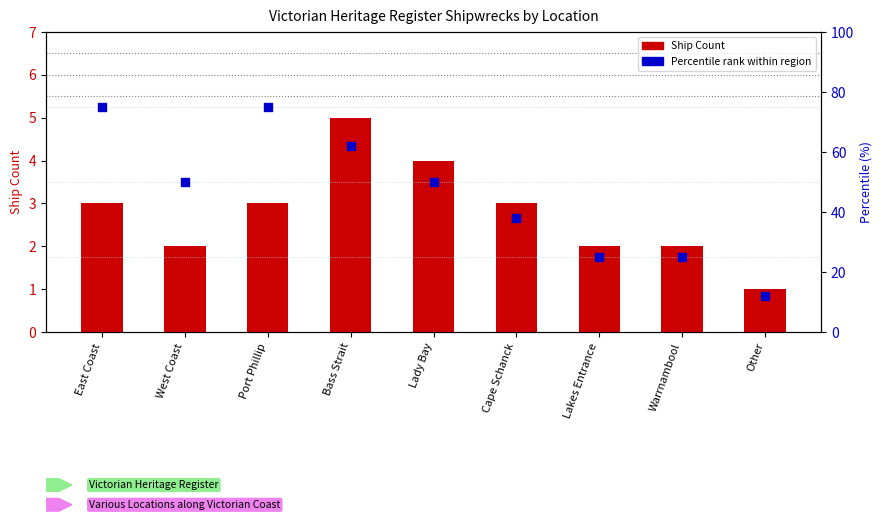

Which series contains the highest Y value?

Percentile rank within region